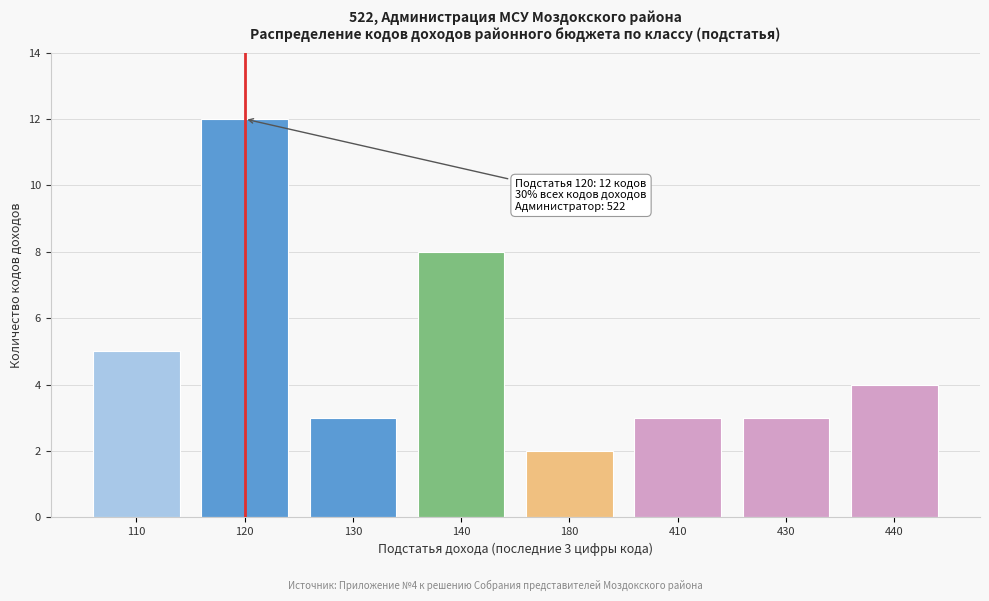

Reading left to right, list all the values displayed in this chart.

110=5	120=12	130=3	140=8	180=2	410=3	430=3	440=4